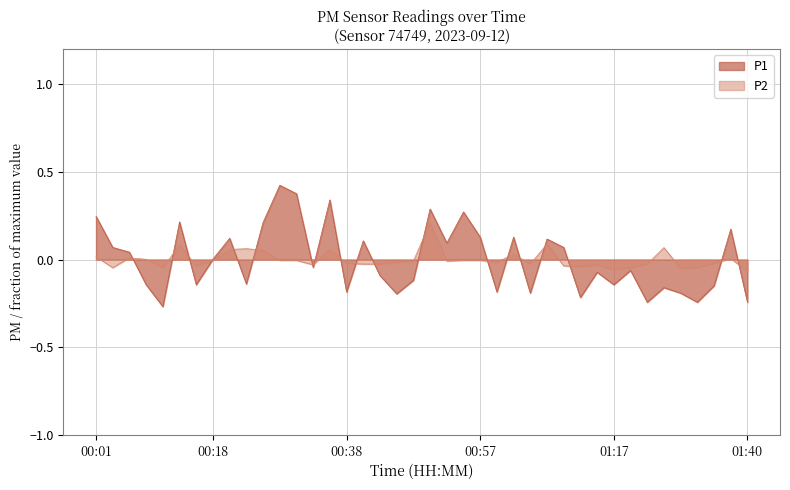

How many values in P2 are above zero?

13